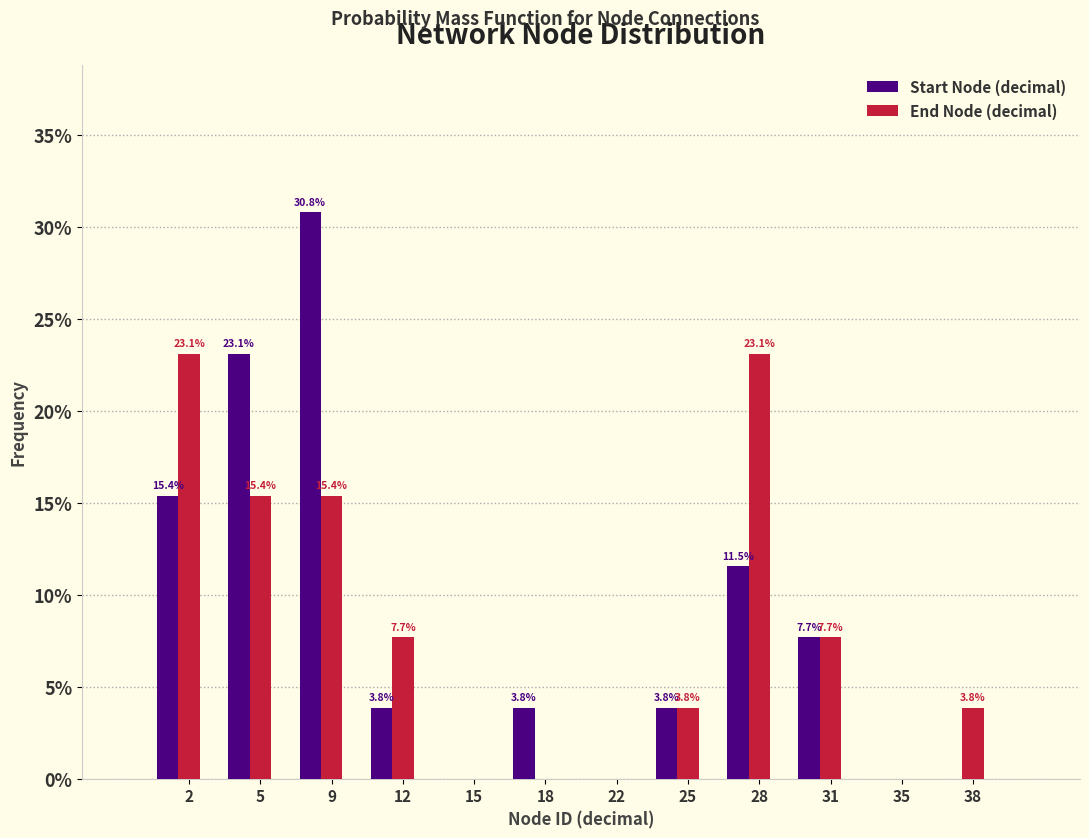

What is the total value across all series at 18?

3.8